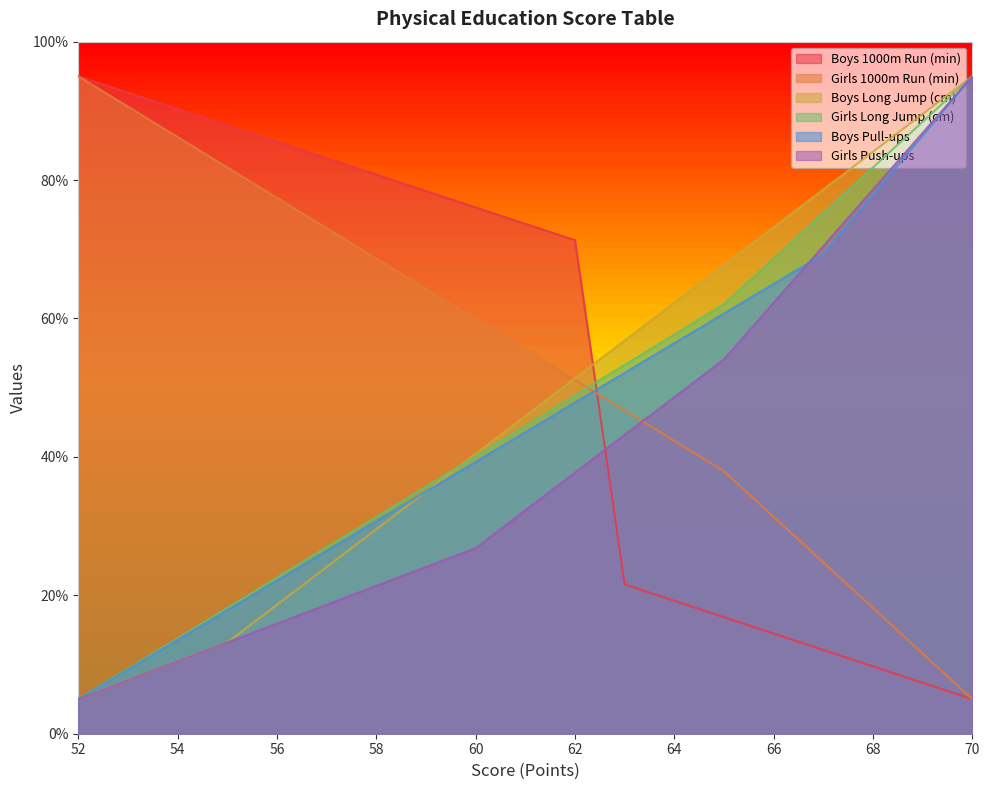

True or false: Boys 1000m Run (min) and Girls Long Jump (cm) cross at least once.

True